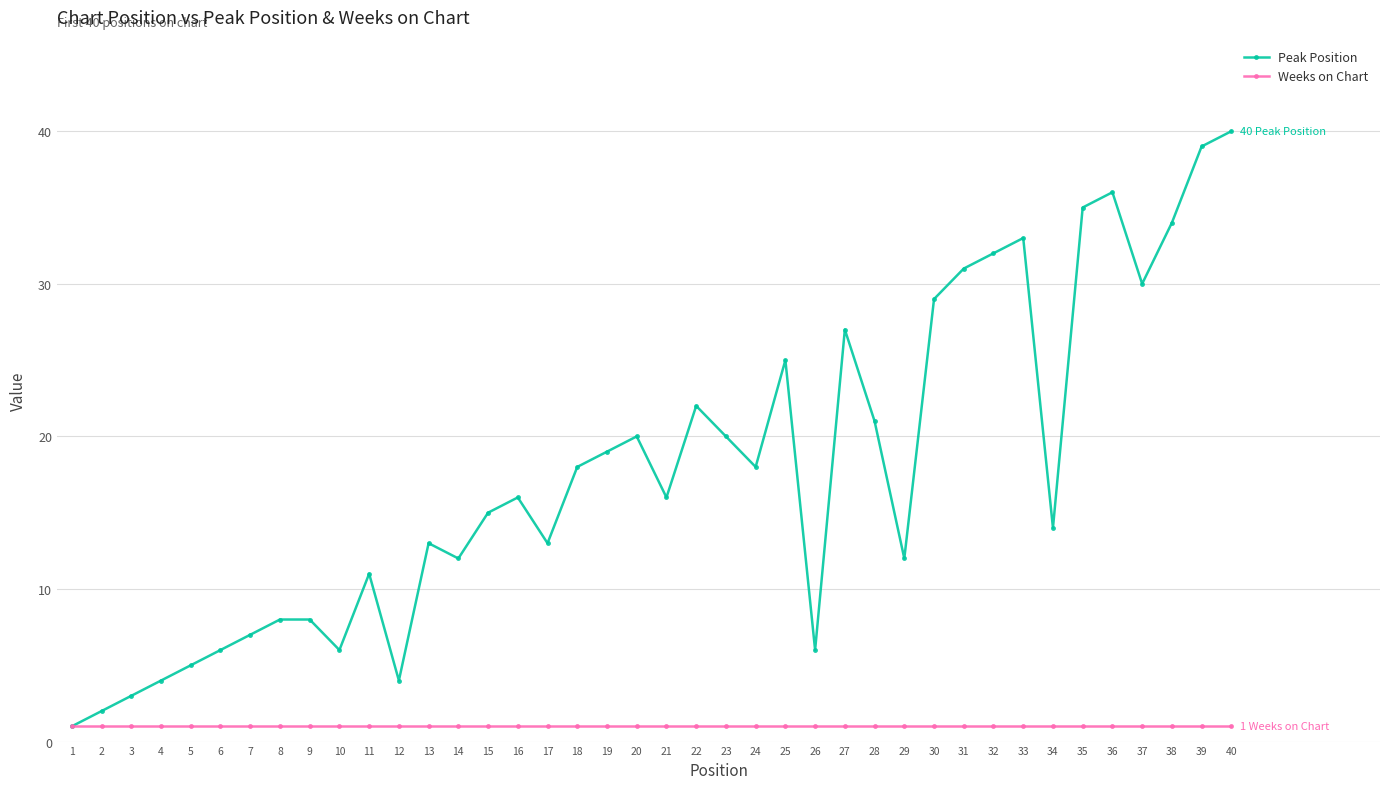

What is the difference between the highest and lowest values at 30?

28